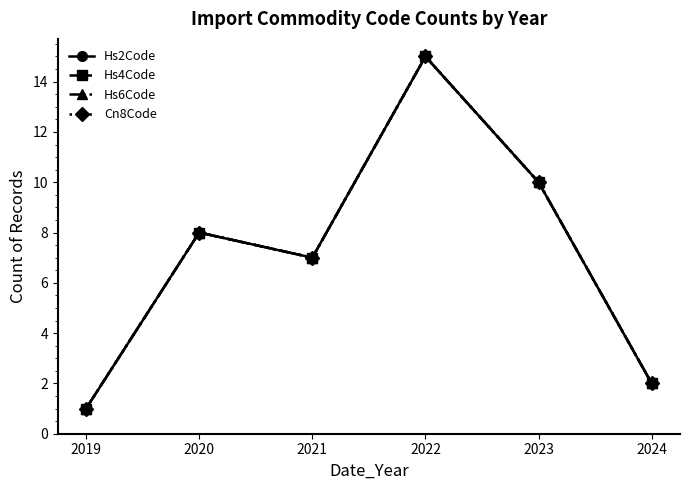

True or false: Hs4Code has more than 1 points higher than both neighbors.

True